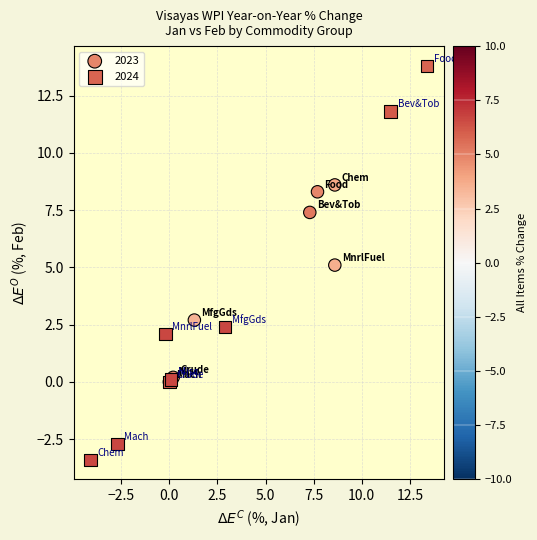

Which series has the widest spread of Y values?

2024